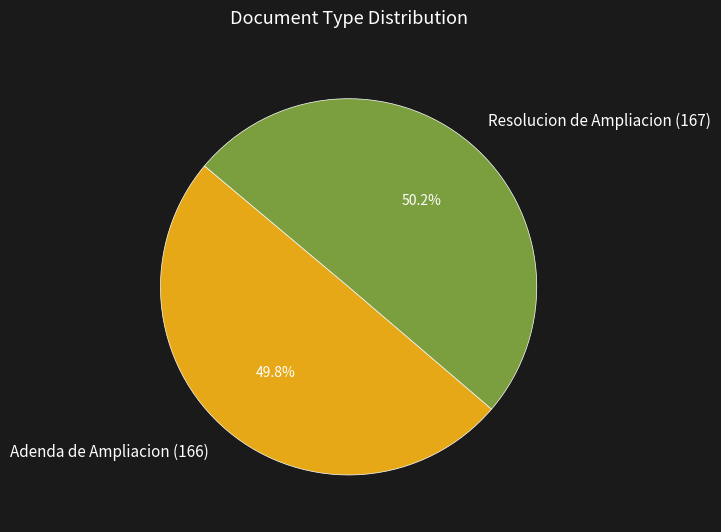

Is there any slice that represents more than half of the pie?

Yes